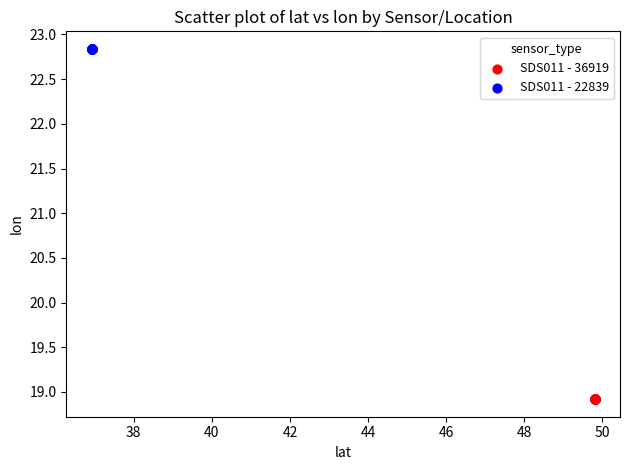

Which series contains the highest Y value?

SDS011 - 22839